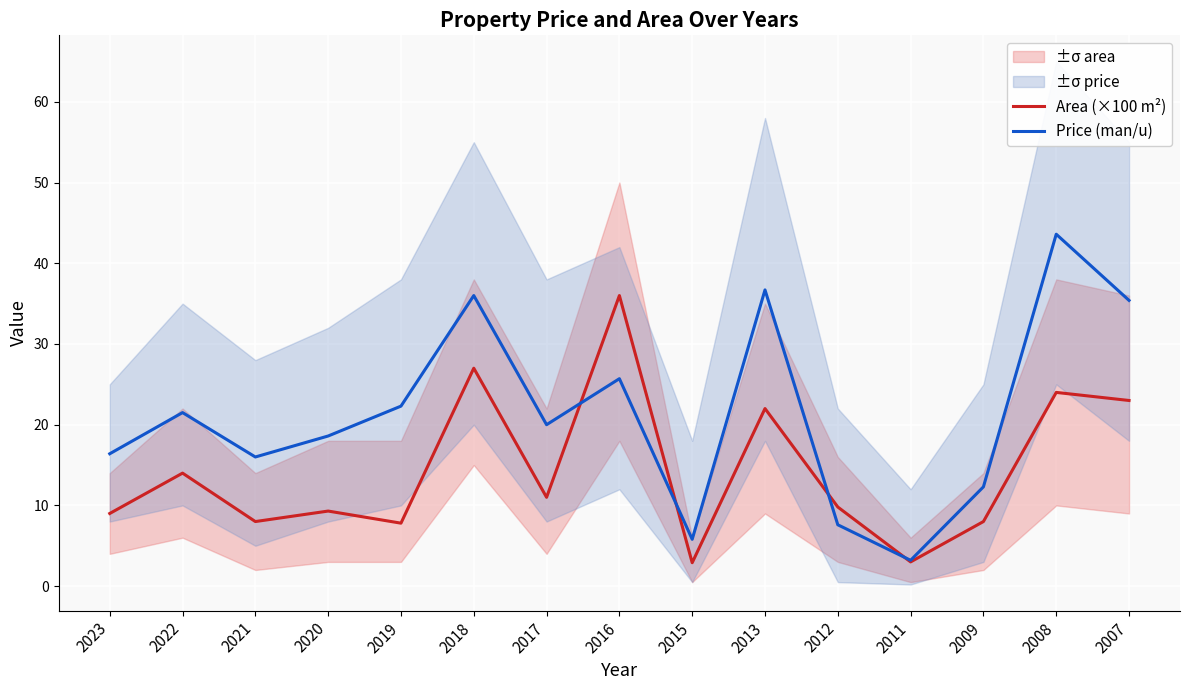

Reading left to right, what are all the values shown in this chart?

Area (×100 m²): 9.0	14.0	8.0	9.3	7.8	27.0	11.0	36.0	2.9	22.0	9.8	3.0	8.0	24.0	23.0
Price (man/u): 16.4	21.5	16.0	18.6	22.3	36.0	20.0	25.7	5.8	36.7	7.6	3.2	12.3	43.6	35.4